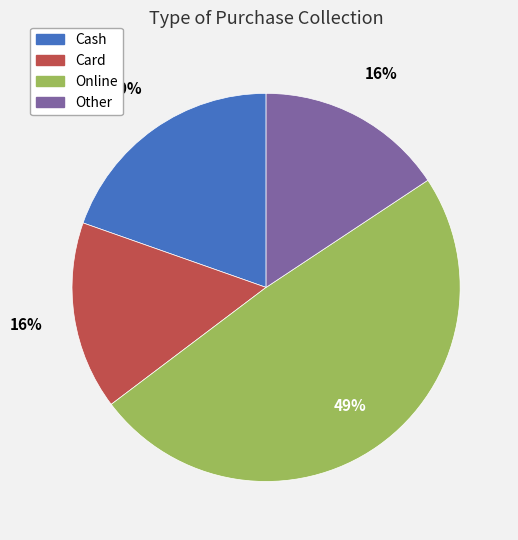

Approximately how many times larger is the value at Online compared to Other?

3.1